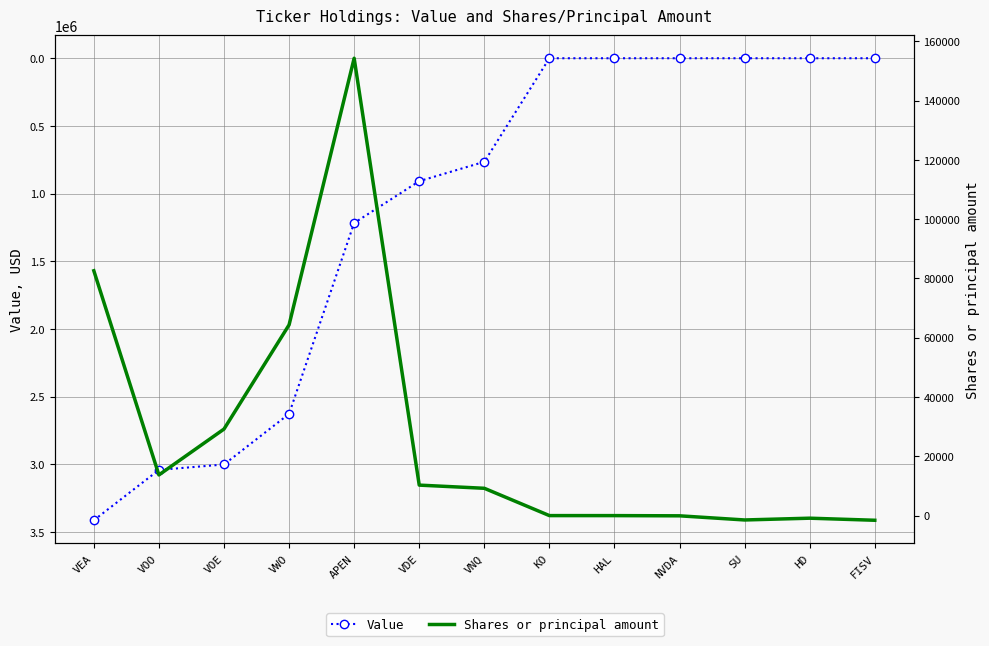

What is the highest value of the Shares or principal amount series?

154301